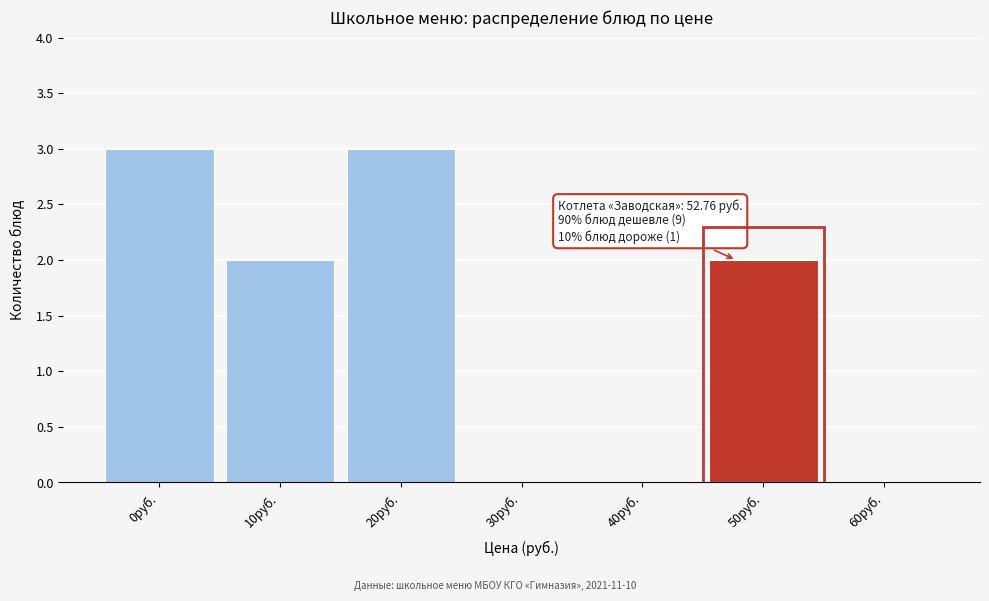

Reading right to left, transcribe all the data shown in this chart.

60руб.=0	50руб.=2	40руб.=0	30руб.=0	20руб.=3	10руб.=2	0руб.=3